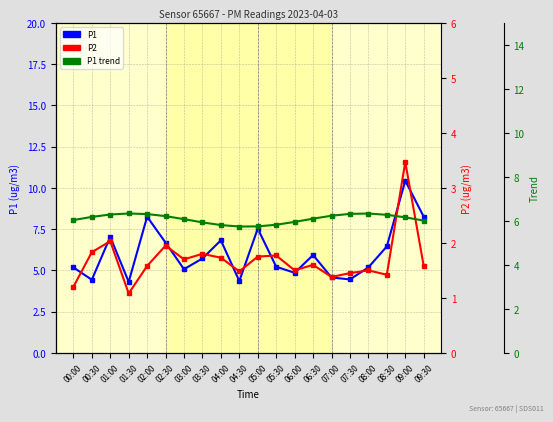

Reading left to right, extract all data points from this chart.

P1: 00:00=5.2	00:30=4.4	01:00=7.0	01:30=4.3	02:00=8.2	02:30=6.7	03:00=5.1	03:30=5.7	04:00=6.8	04:30=4.3	05:00=7.5	05:30=5.2	06:00=4.8	06:30=5.9	07:00=4.6	07:30=4.5	08:00=5.2	08:30=6.5	09:00=10.4	09:30=8.2
P2: 00:00=1.2	00:30=1.8	01:00=2.0	01:30=1.1	02:00=1.6	02:30=1.9	03:00=1.7	03:30=1.8	04:00=1.7	04:30=1.5	05:00=1.8	05:30=1.8	06:00=1.5	06:30=1.6	07:00=1.4	07:30=1.4	08:00=1.5	08:30=1.4	09:00=3.5	09:30=1.6
P1 trend: 00:00=6.0	00:30=6.2	01:00=6.3	01:30=6.3	02:00=6.3	02:30=6.2	03:00=6.1	03:30=5.9	04:00=5.8	04:30=5.7	05:00=5.7	05:30=5.8	06:00=6.0	06:30=6.1	07:00=6.2	07:30=6.3	08:00=6.3	08:30=6.3	09:00=6.2	09:30=6.0